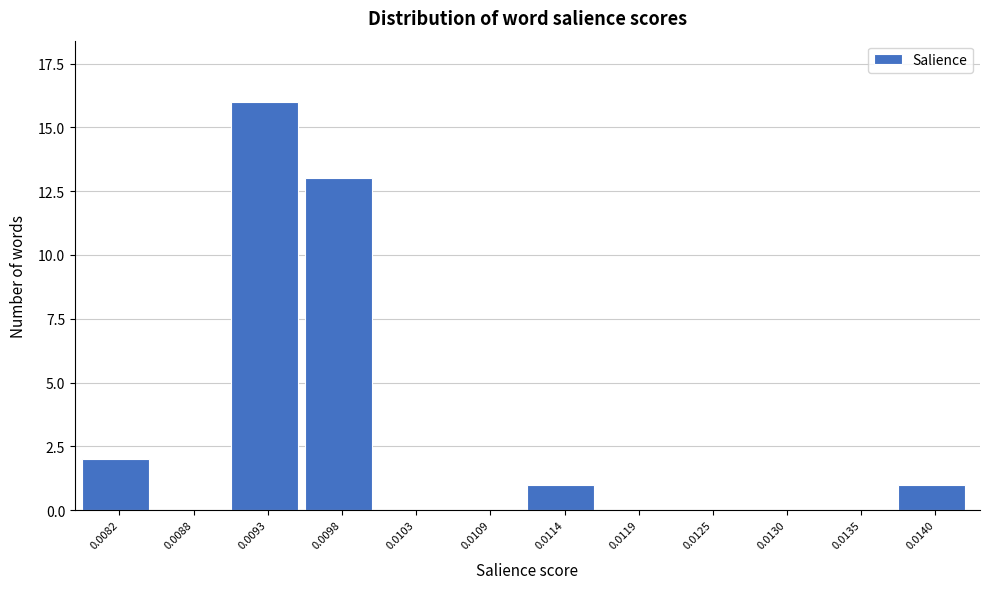

Reading left to right, list all the values displayed in this chart.

0.0082=2	0.0088=0	0.0093=16	0.0098=13	0.0103=0	0.0109=0	0.0114=1	0.0119=0	0.0125=0	0.0130=0	0.0135=0	0.0140=1